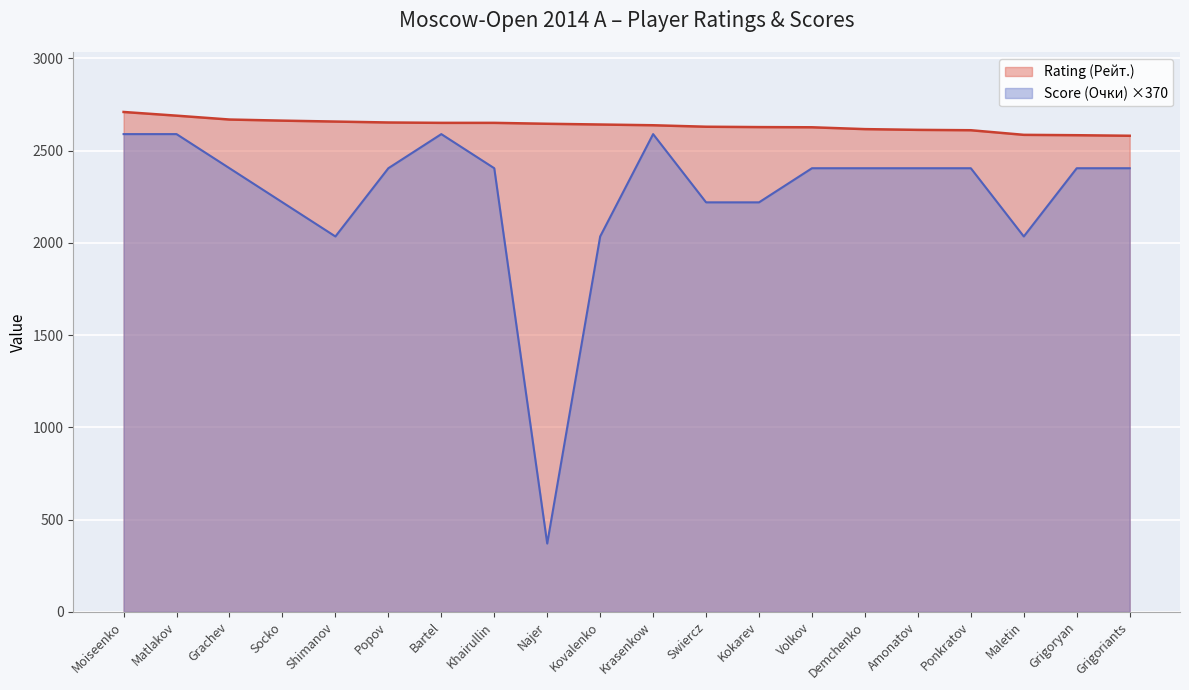

What are all the series names shown in the legend?

Rating (Рейт.), Score (Очки) ×370